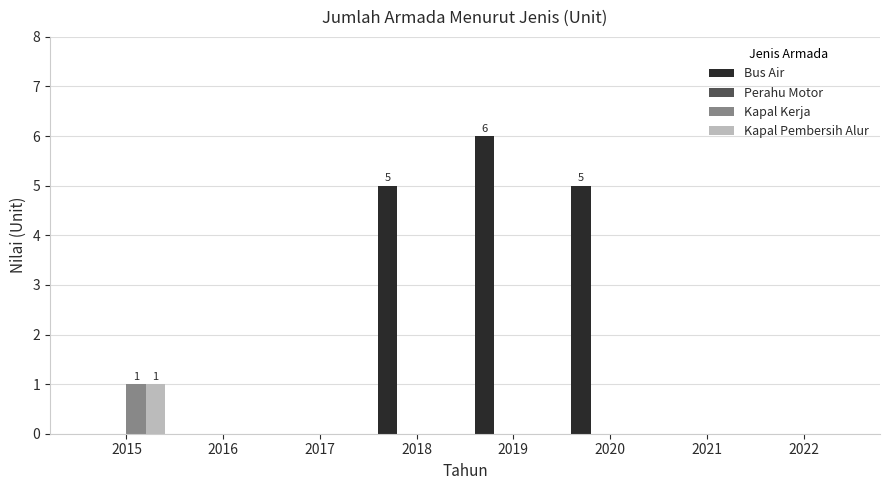

What is the maximum value for Bus Air?

6